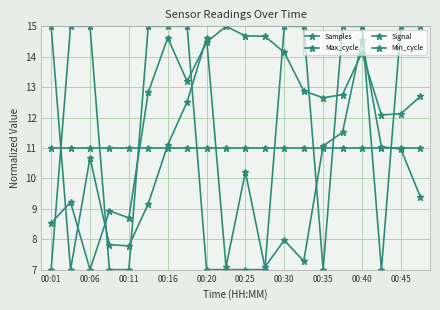

True or false: Signal has more than 1 points higher than both neighbors.

False